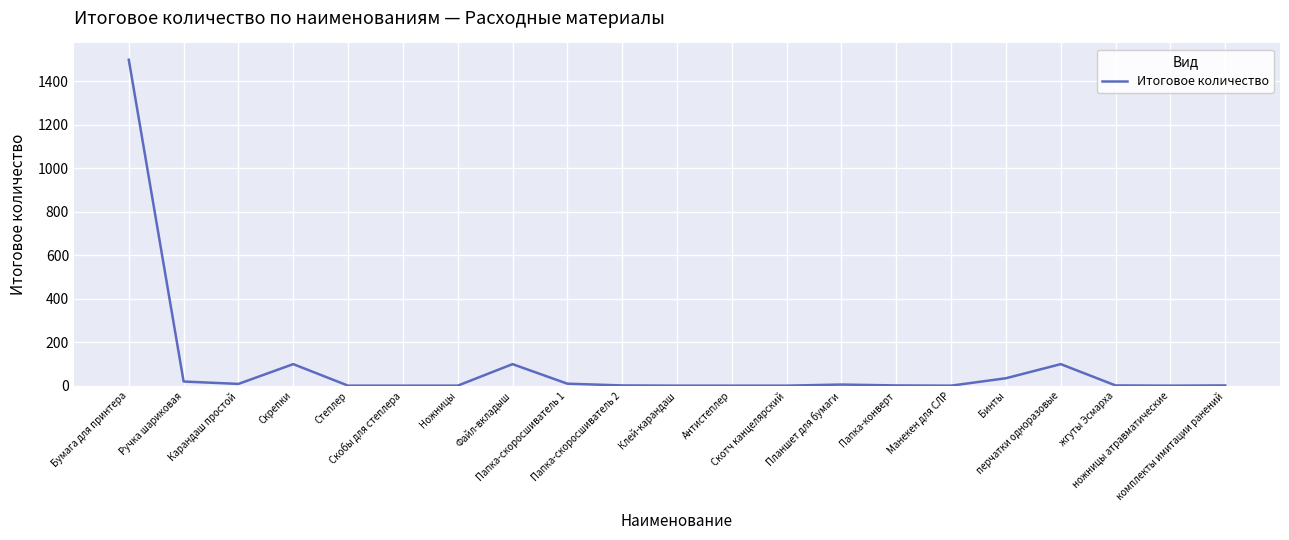

What is the difference between the maximum and minimum values?

1499